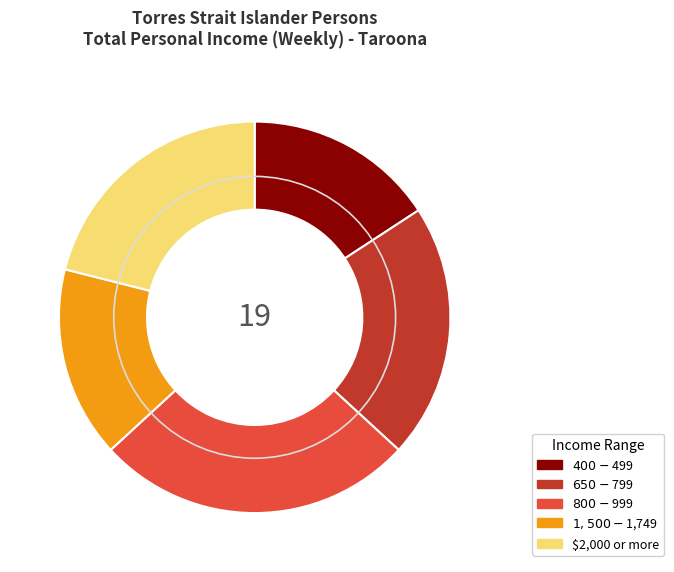

Which category has the biggest portion of the pie?

$800-$999